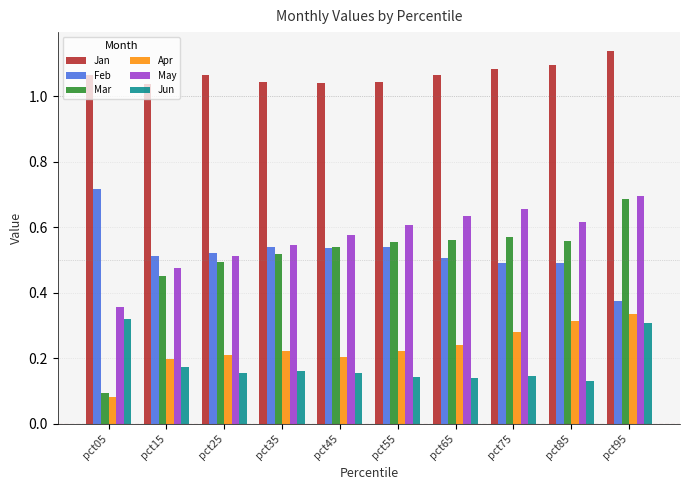

What is the total value across all series at pct85?

3.2